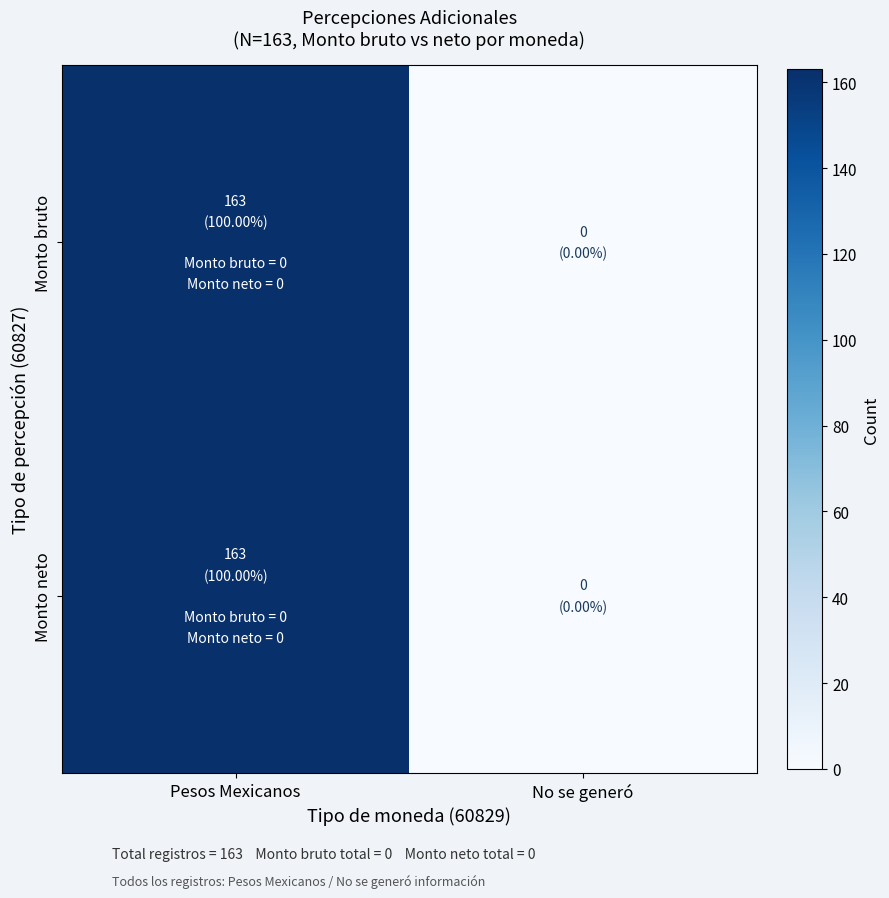

Which has a higher value, Pesos Mexicanos or No se generó?

Pesos Mexicanos